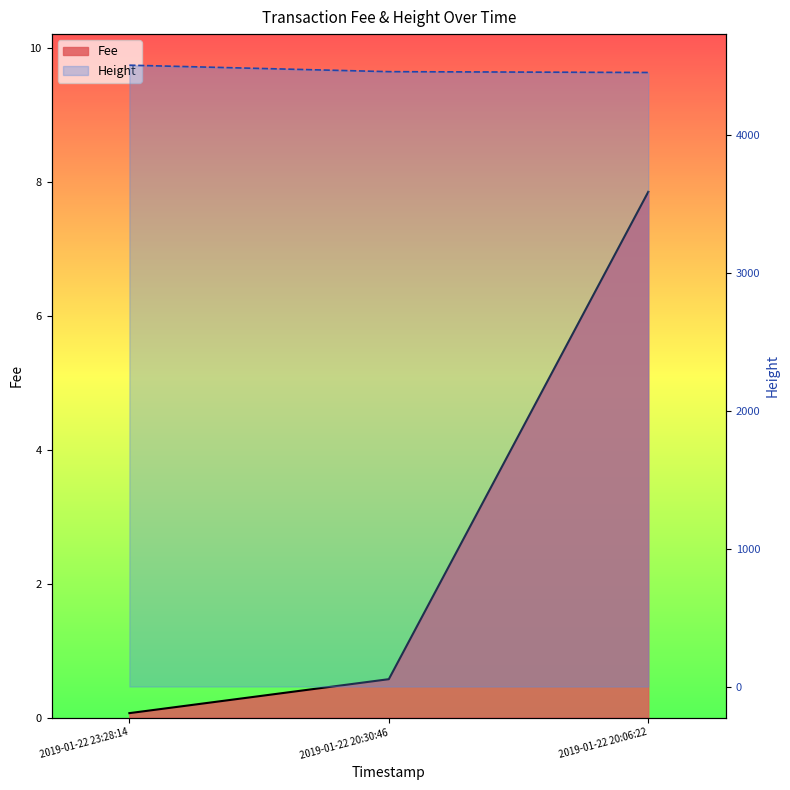

The Height series shows 6856.4 at 2019-01-22 20:06:22. True or false?

False